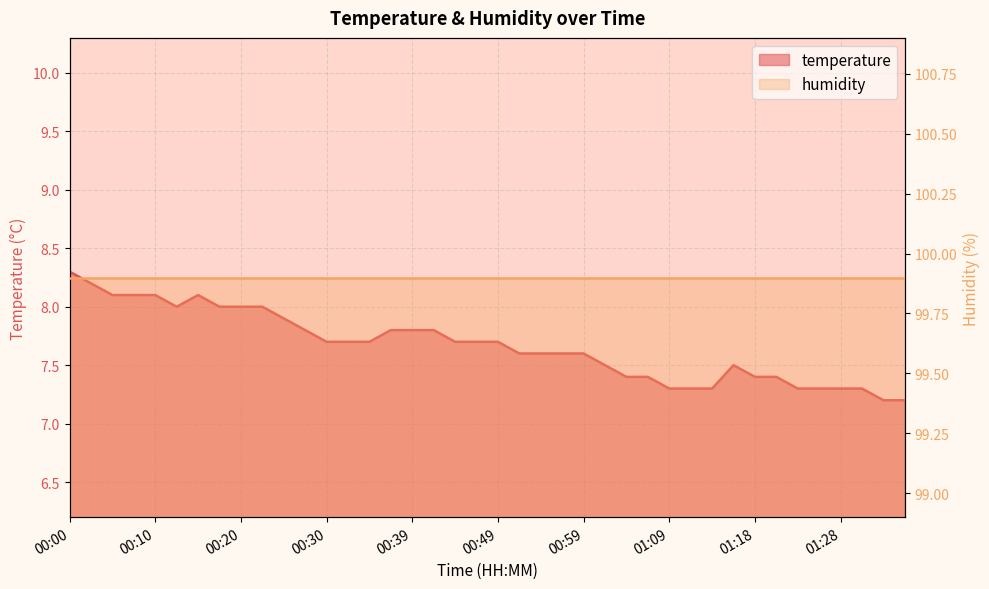

List the labels in order of value, smallest first.

01:33, 01:35, 01:09, 01:11, 01:14, 01:23, 01:26, 01:28, 01:31, 01:04, 01:06, 01:18, 01:21, 01:01, 01:16, 00:52, 00:54, 00:57, 00:59, 00:30, 00:32, 00:35, 00:44, 00:47, 00:49, 00:27, 00:37, 00:39, 00:42, 00:25, 00:13, 00:18, 00:20, 00:22, 00:05, 00:08, 00:10, 00:15, 00:03, 00:00